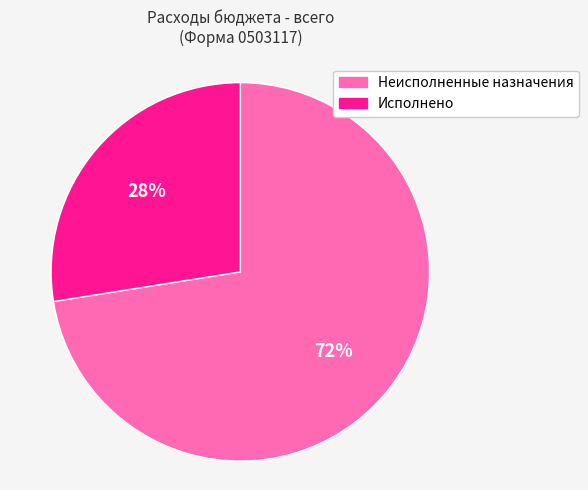

Does Исполнено account for over 50% of the chart?

No